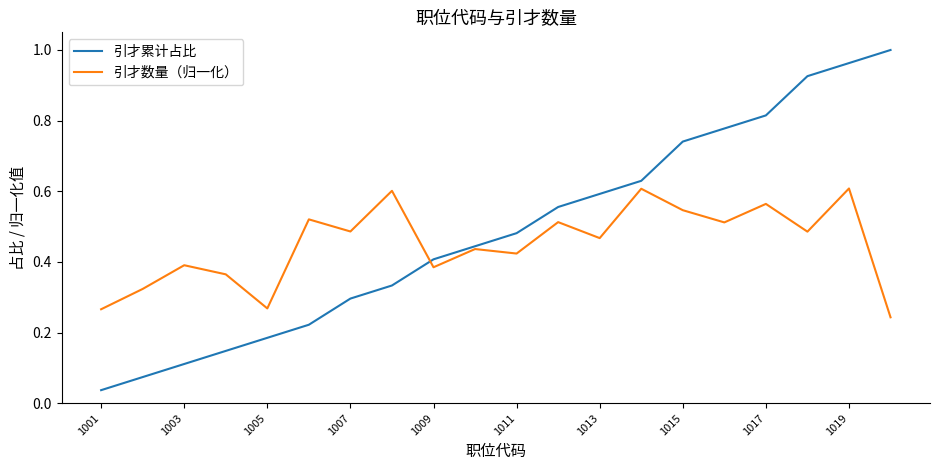

How many categories are shown in the chart?

20